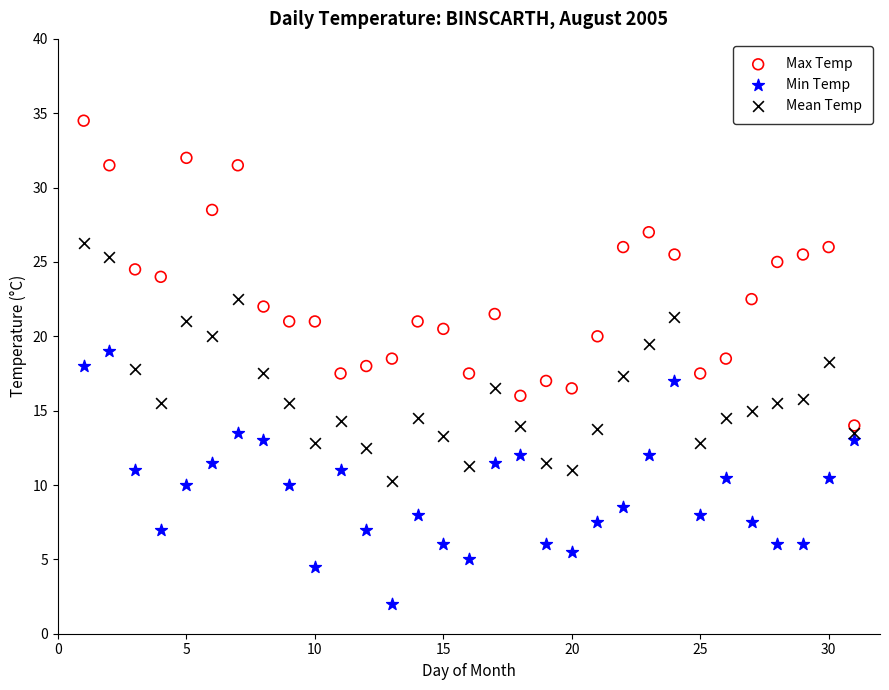

Which series reaches the minimum Y coordinate?

Min Temp